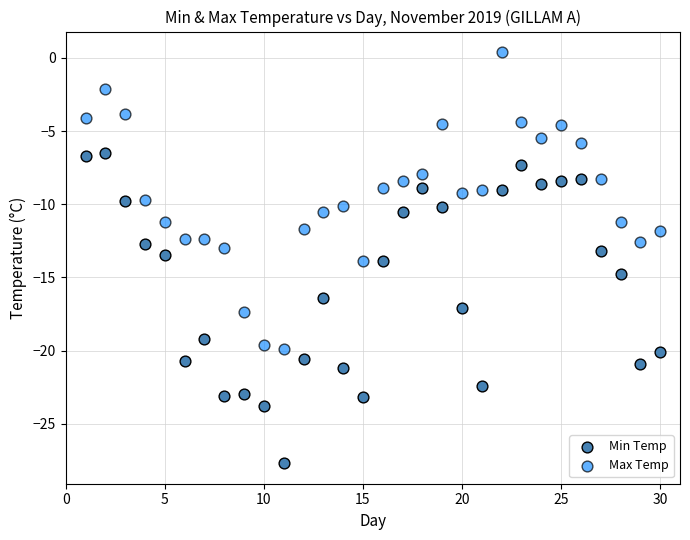

Which series contains the highest Y value?

Max Temp